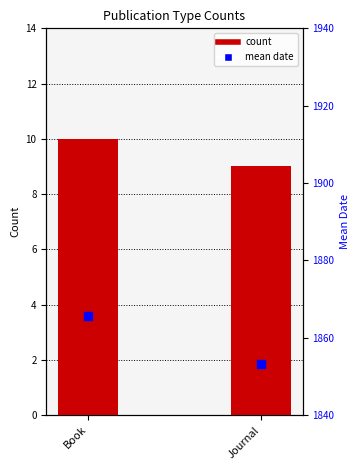

At which category is the sum across all series the highest?

Book